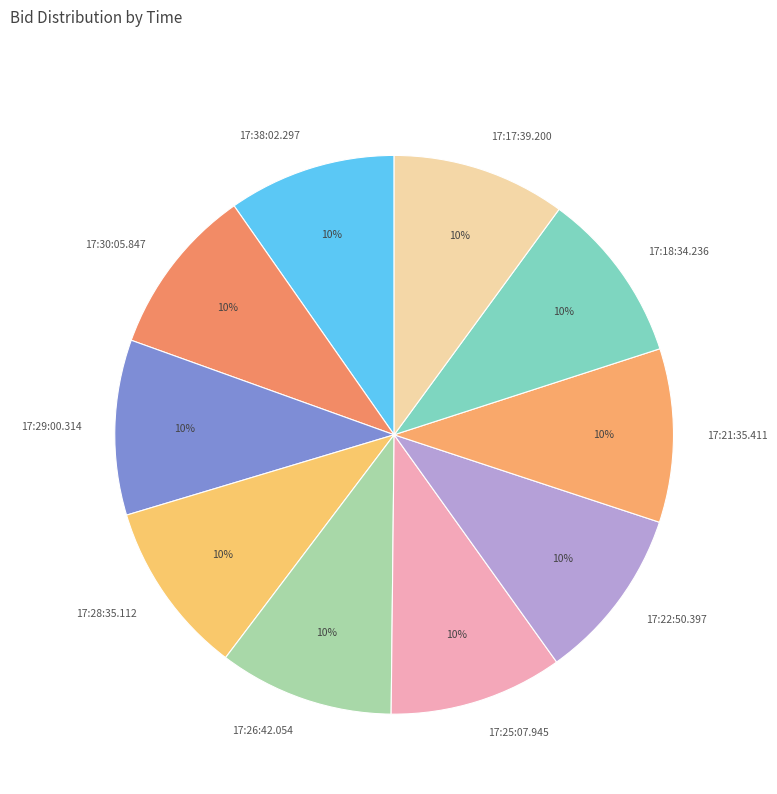

Count the number of slices in the pie.

10